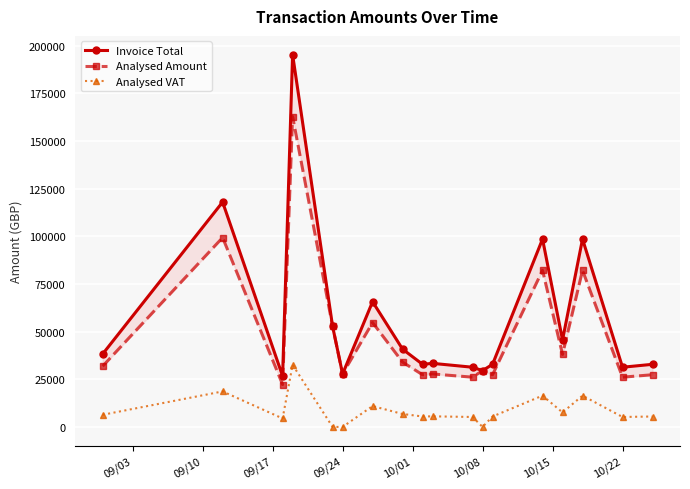

True or false: Analysed Amount and Analysed VAT intersect in this chart.

False